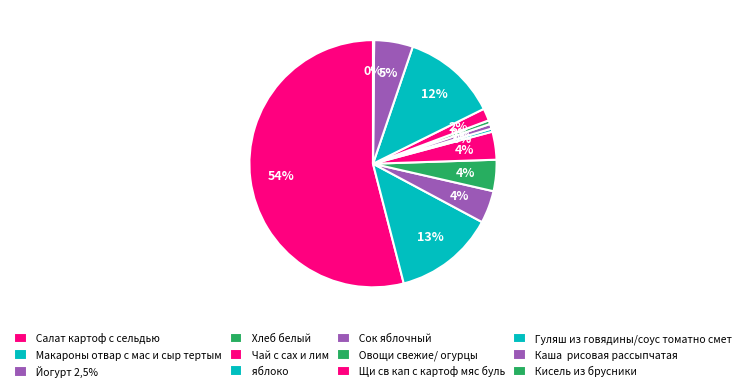

What is the smallest slice in the pie chart?

Кисель из брусники